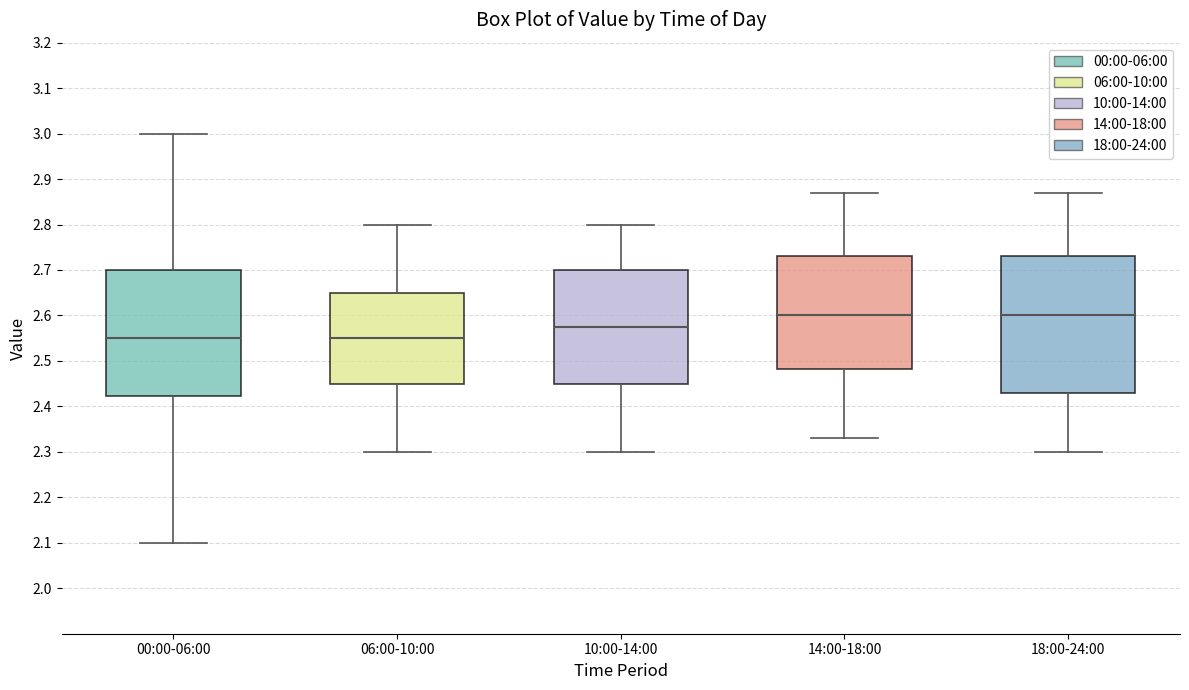

Which box is the tallest, from its lower edge to its upper edge?

18:00-24:00